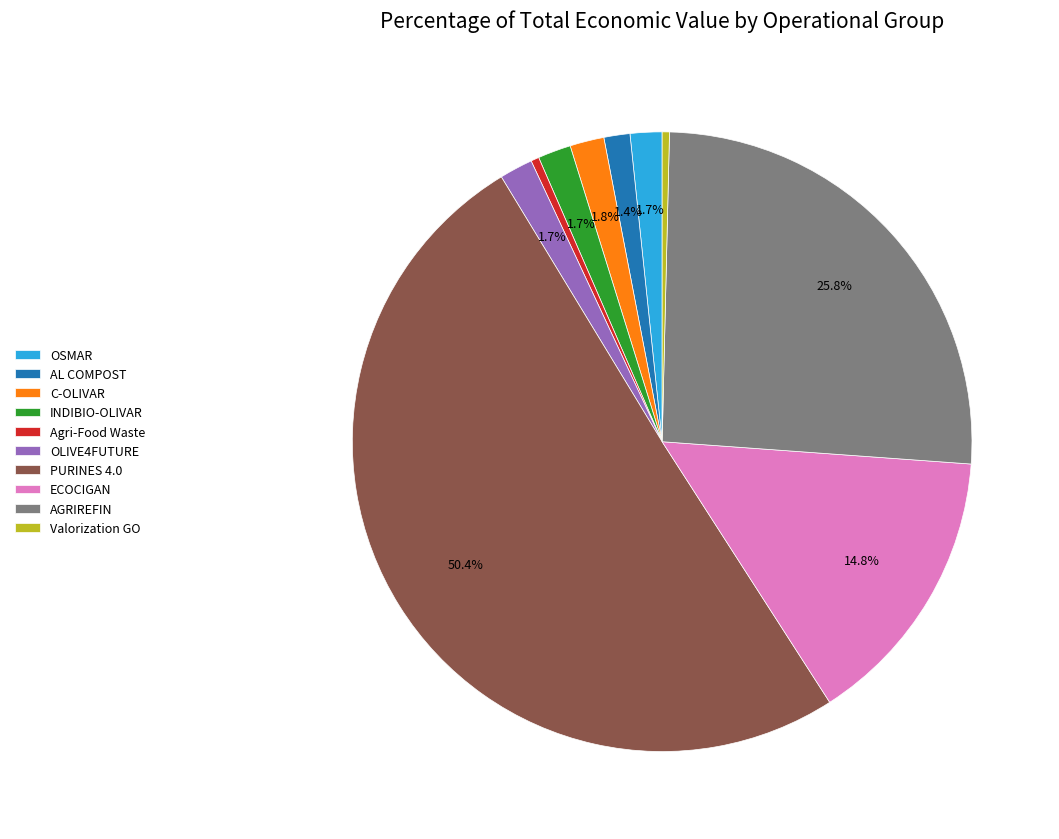

How many slices are in this pie chart?

10